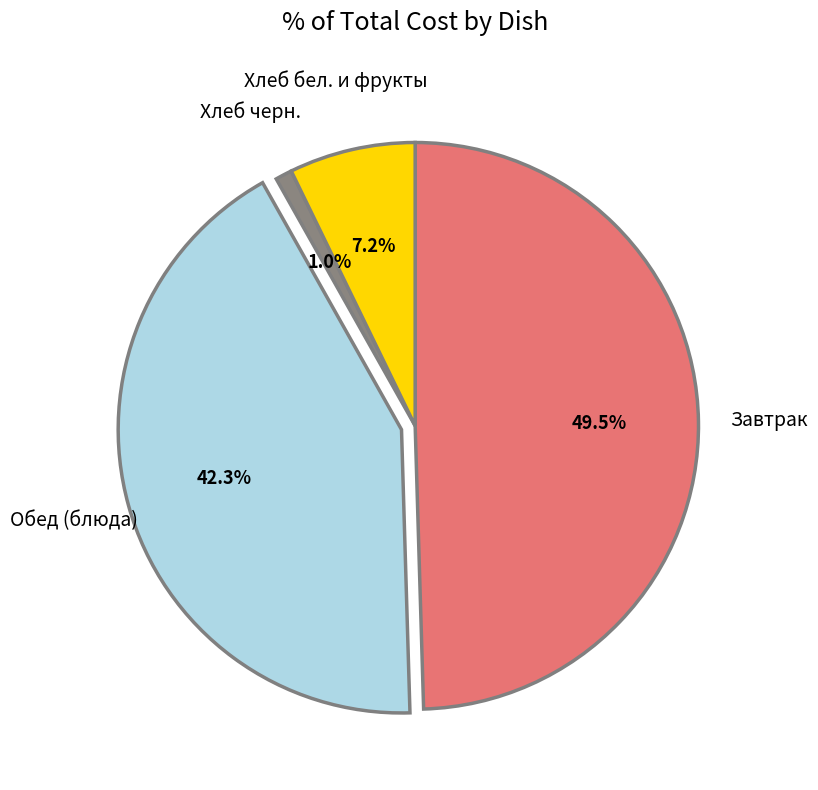

To the nearest percent, what is the average slice percentage?

25%